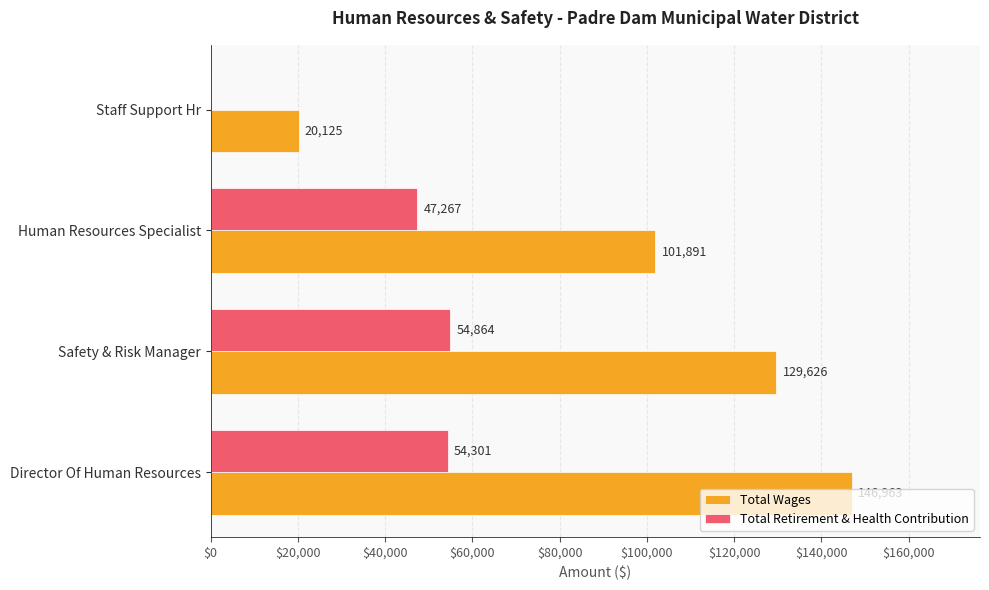

How many positive values does the Total Retirement & Health Contribution series have?

3